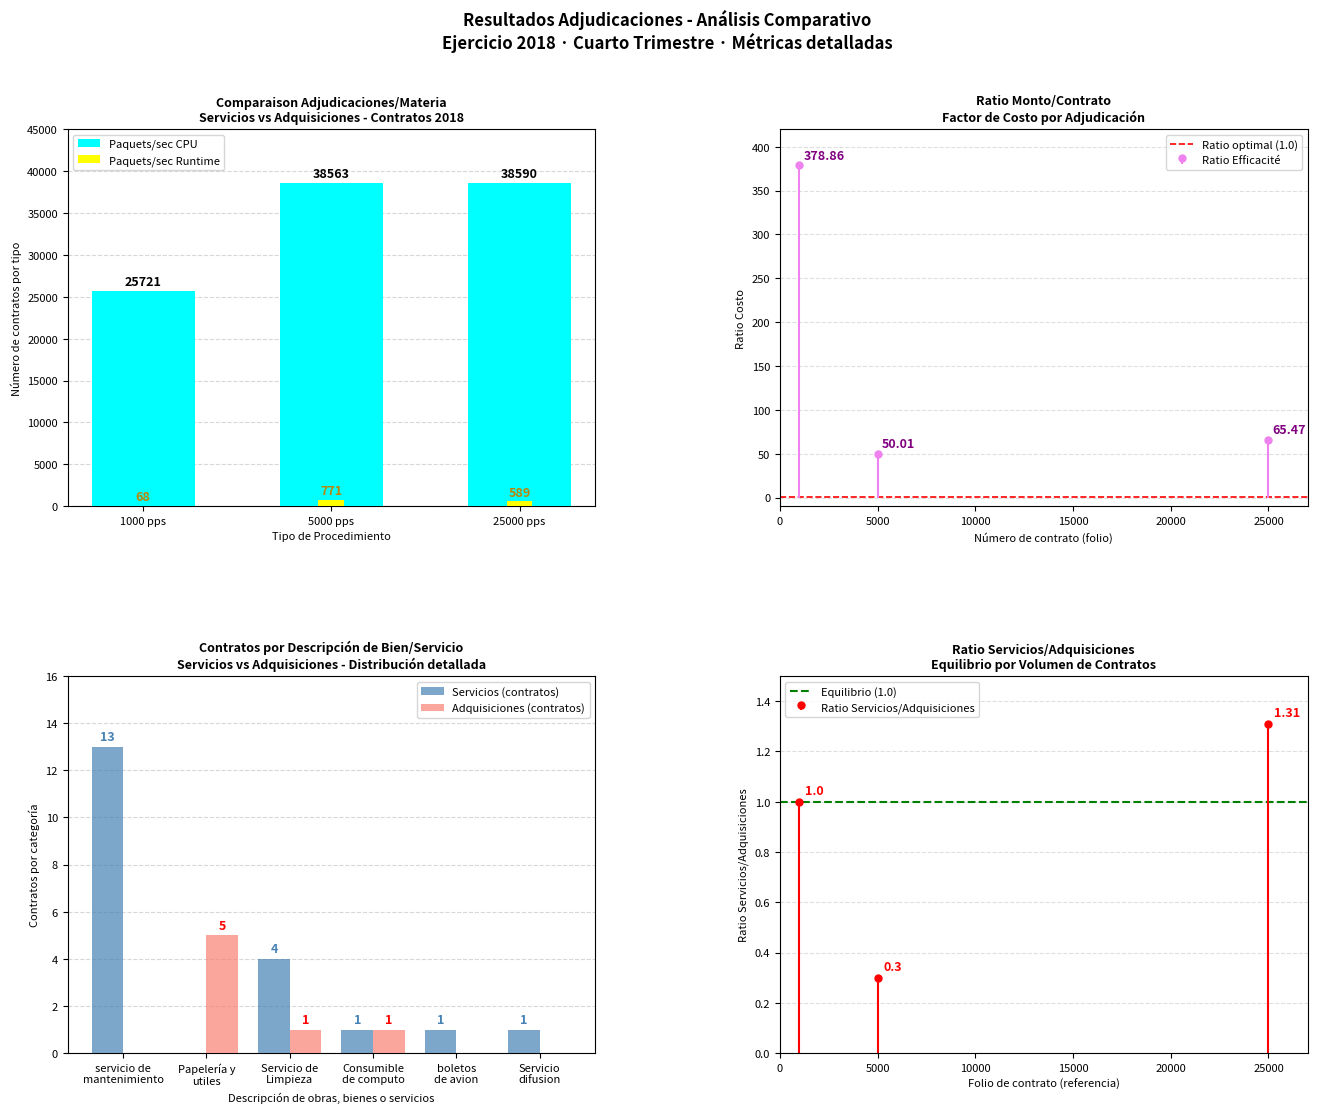

Is it true that the value at 25000 pps is 25945?

False